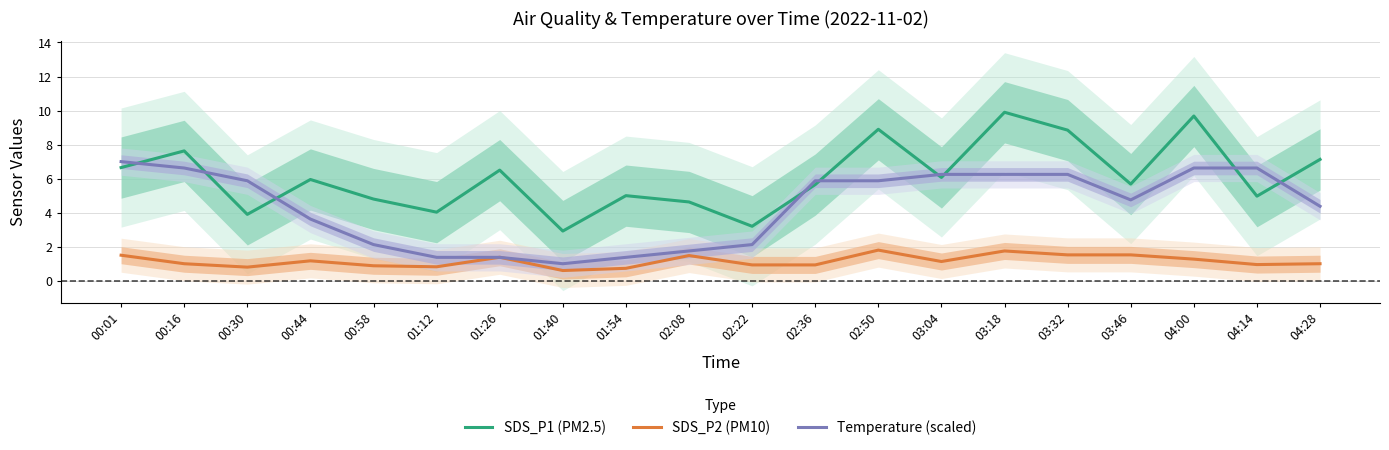

At how many categories does at least one series exceed 3?

19